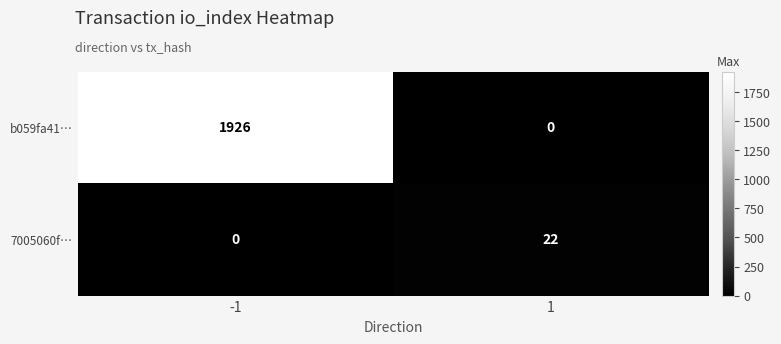

True or false: 7005060f… has a value of 0 at -1.

True